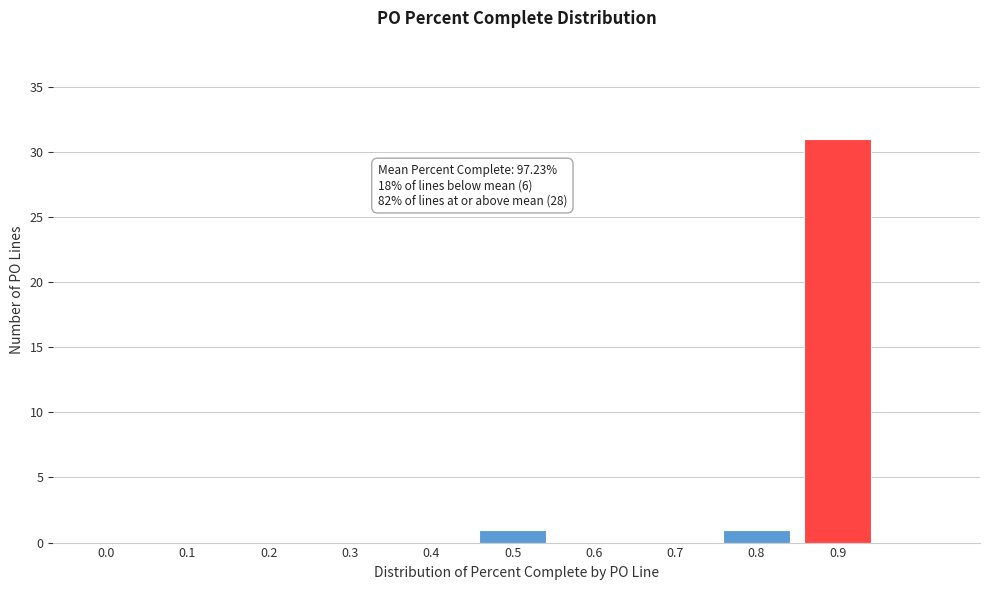

Reading left to right, transcribe all the data shown in this chart.

0.0=0	0.1=0	0.2=0	0.3=0	0.4=0	0.5=1	0.6=0	0.7=0	0.8=1	0.9=31